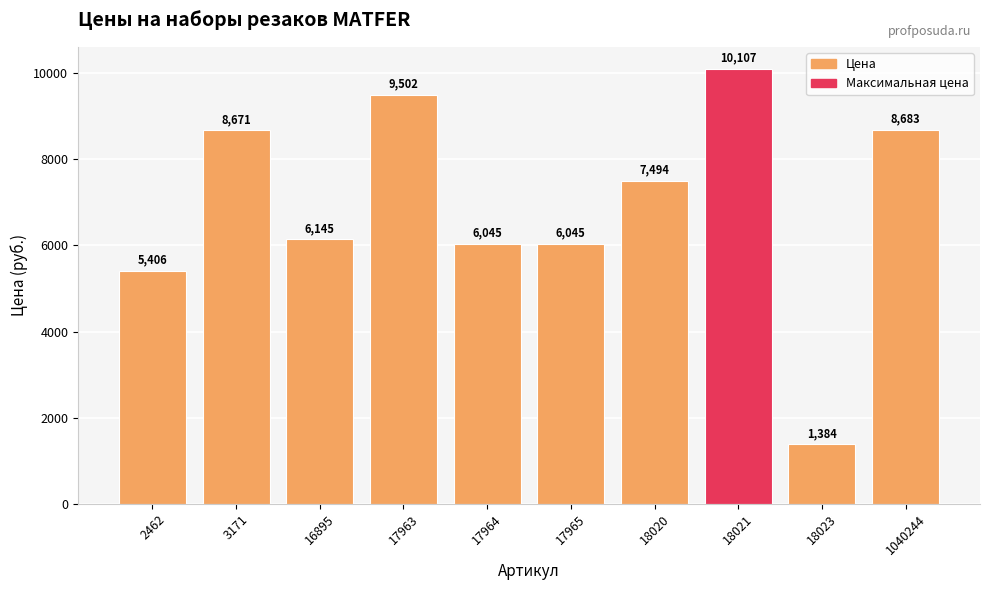

Reading right to left, what are all the values shown in this chart?

1040244=8683	18023=1384	18021=10107	18020=7494	17965=6045	17964=6045	17963=9502	16895=6145	3171=8671	2462=5406